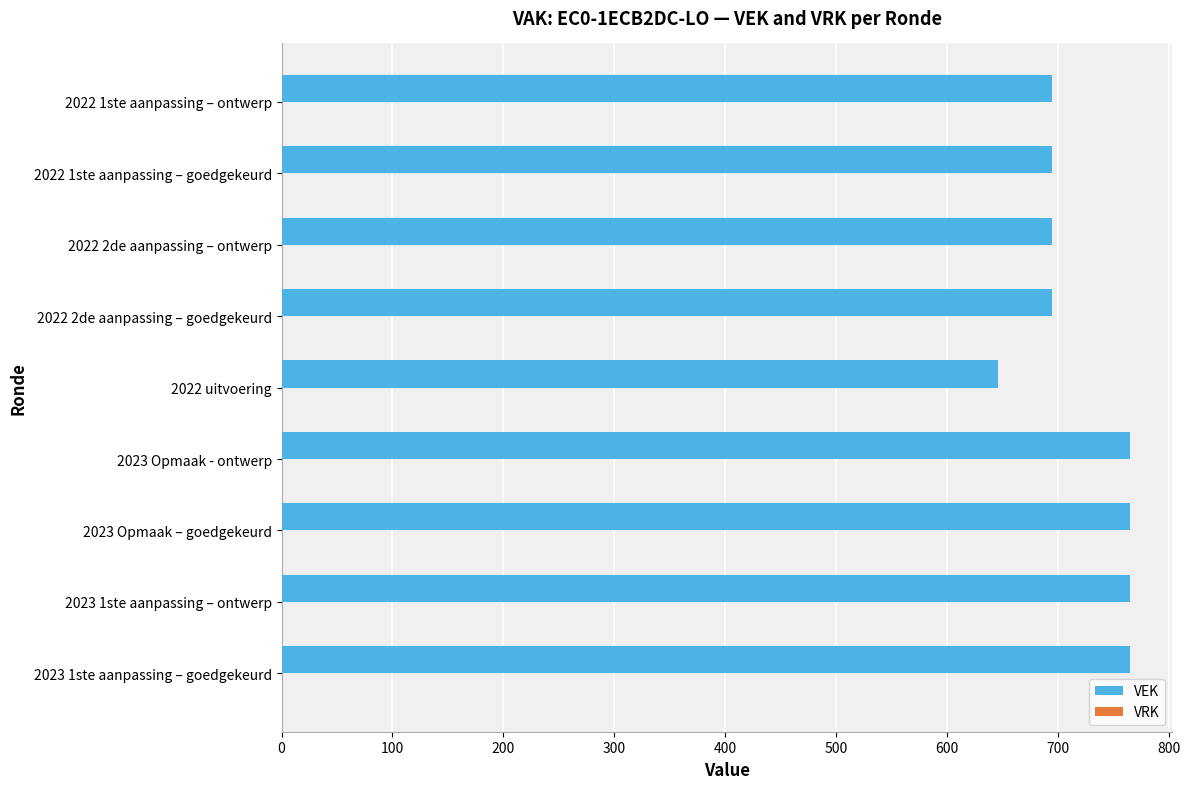

How many values are below 695?

1